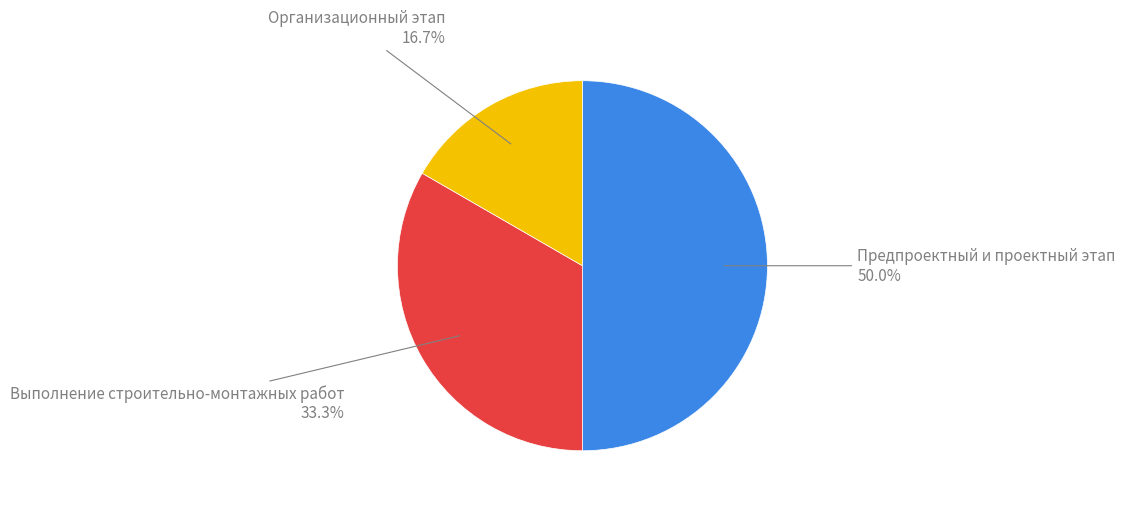

How many segments does this pie chart have?

3